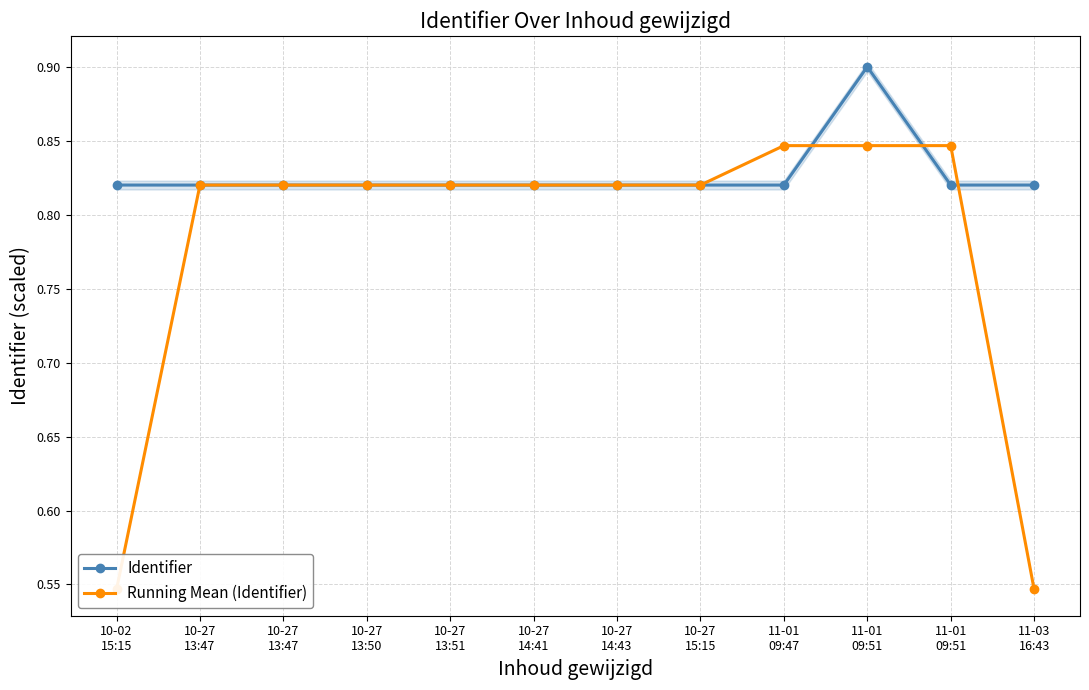

At how many categories does at least one series exceed 0?

12